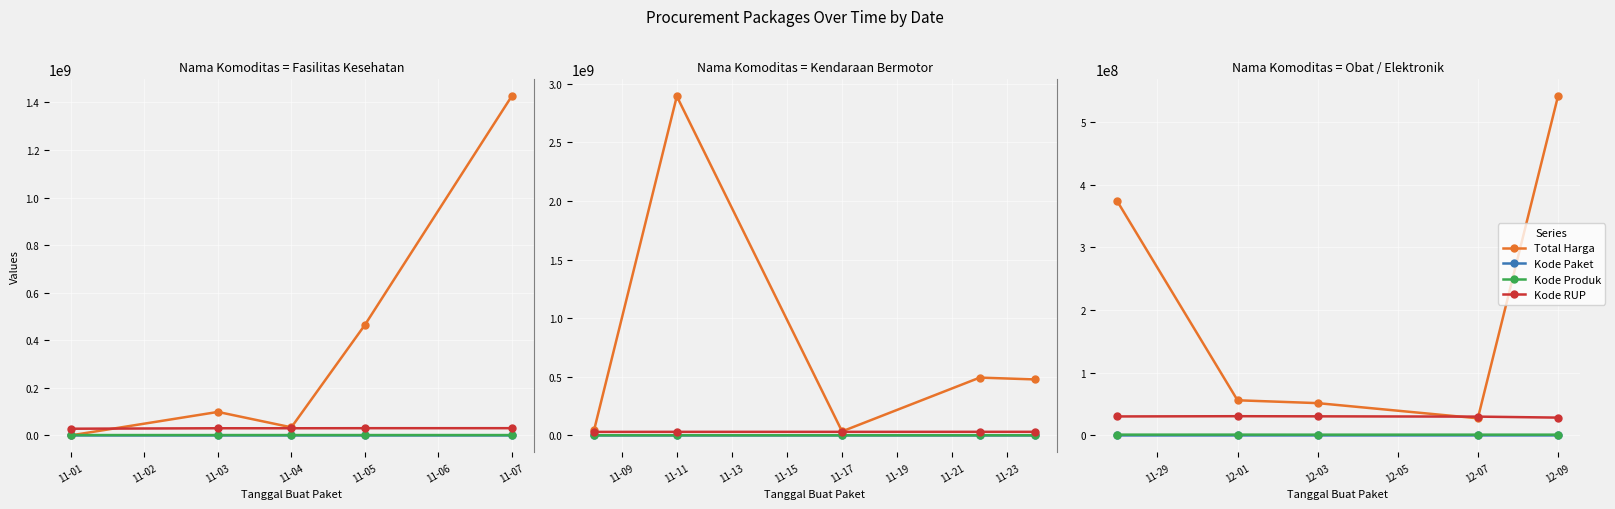

Rank the series by their maximum value, from lowest to highest.

Kode Paket, Kode Produk, Kode RUP, Total Harga